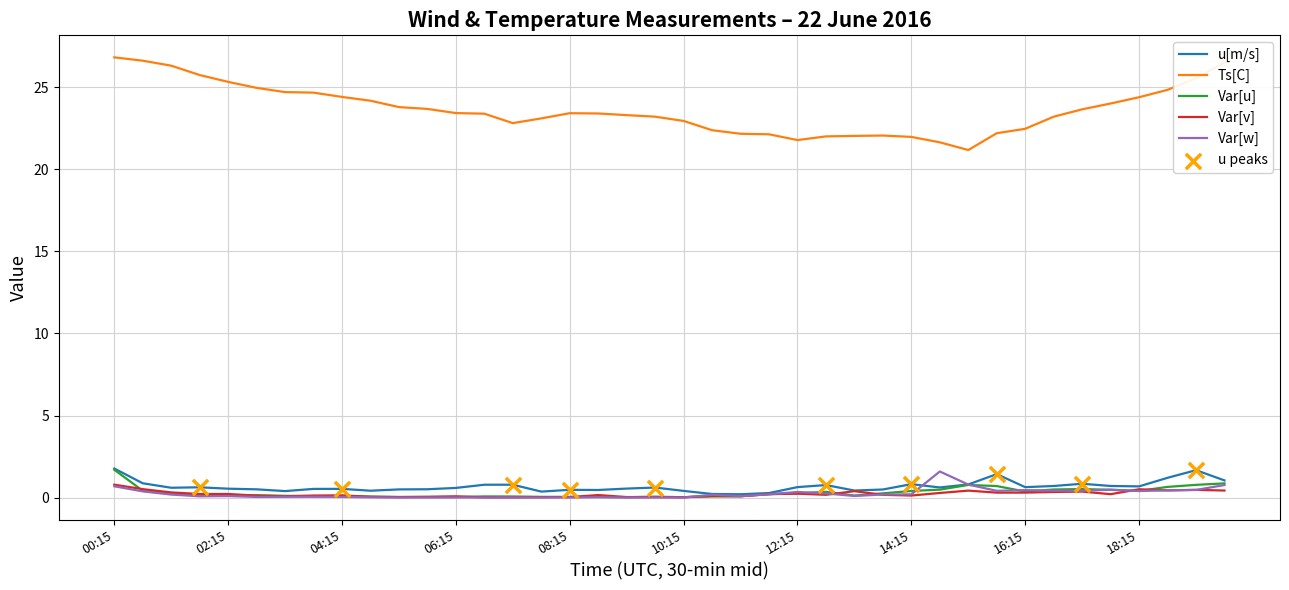

Which series has the widest spread of values?

Ts[C]